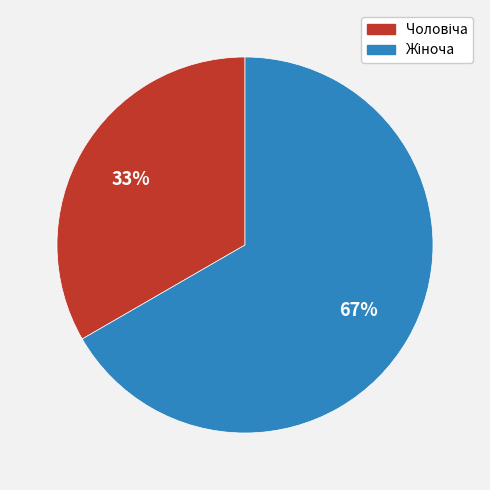

How many slices are in this pie chart?

2